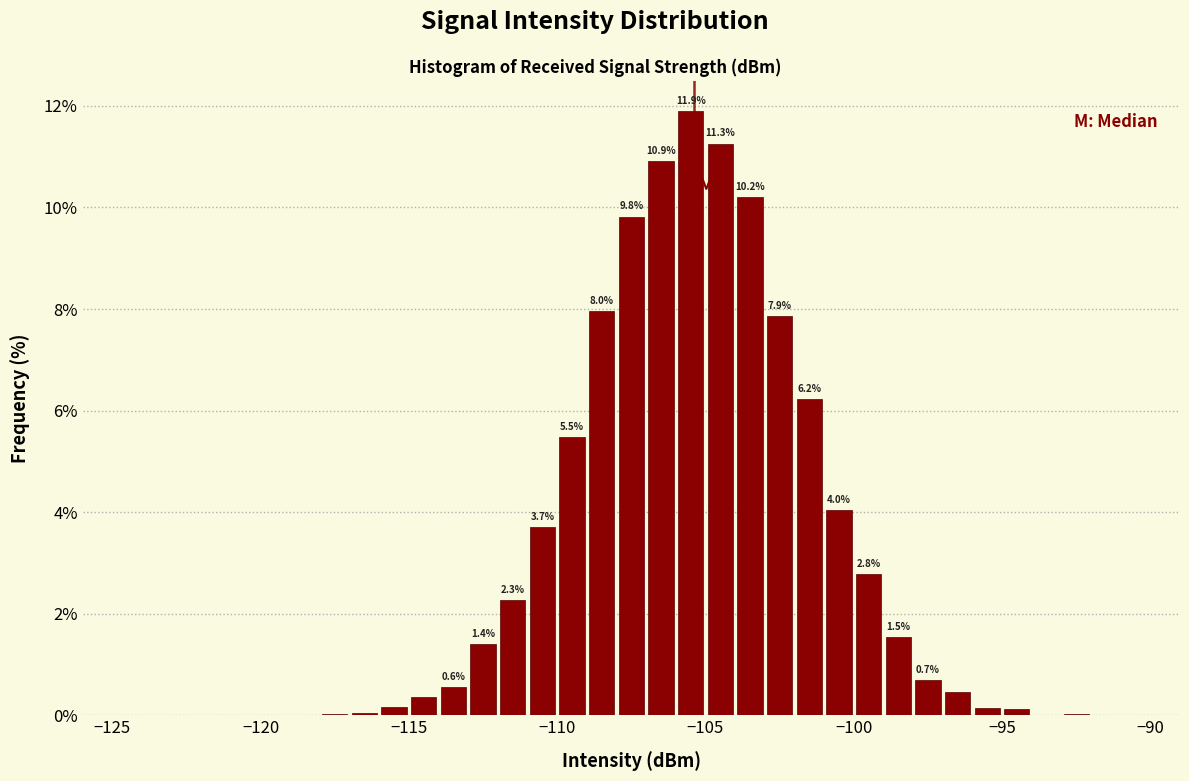

Around what value on the x-axis is the tallest bar? Give the approximate position of its centre, as read against the axis.

-105.5